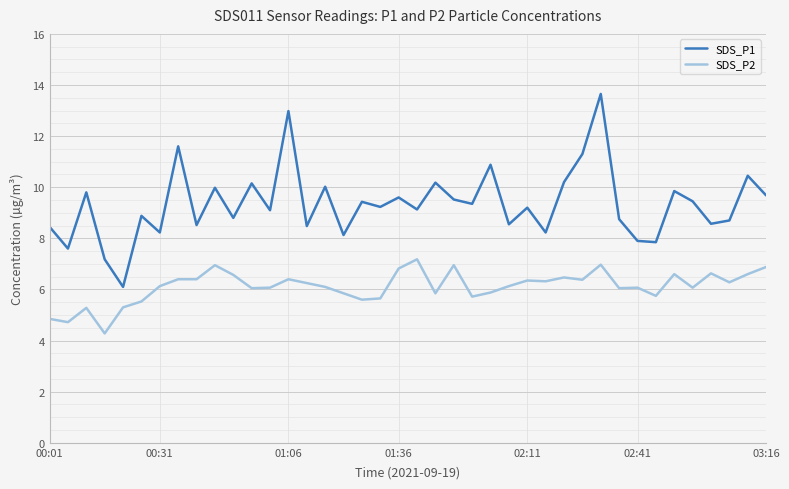

Which series has the largest range (max minus min)?

SDS_P1